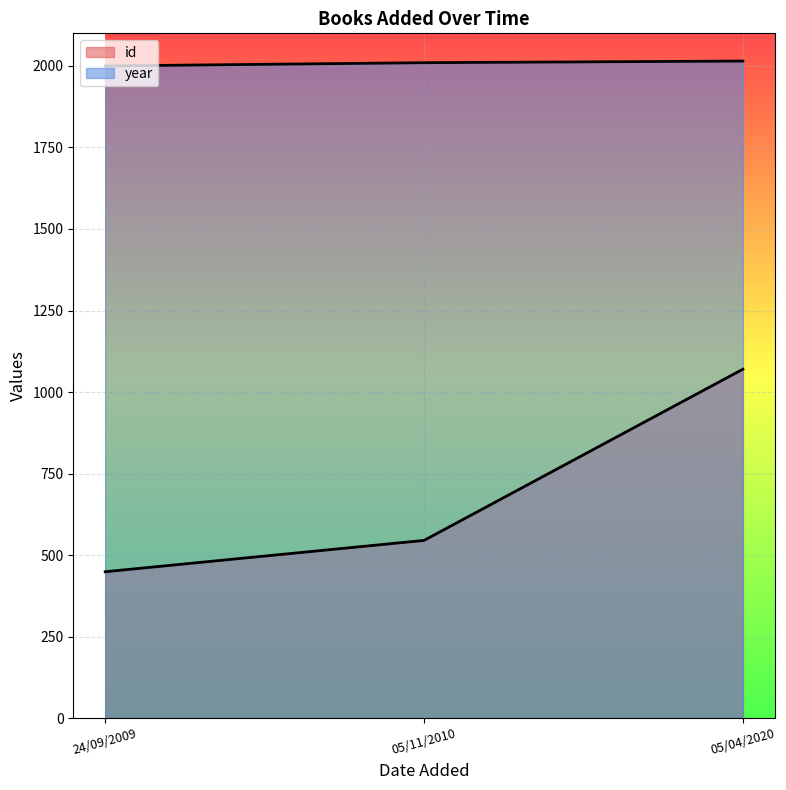

At how many categories does at least one series exceed 886?

3